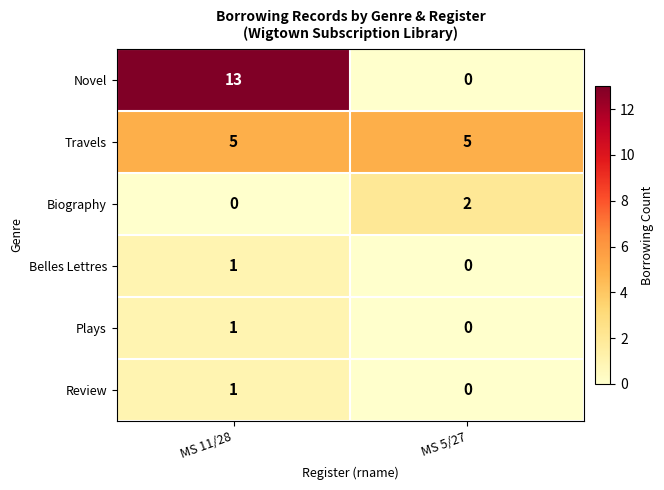

How many series are shown in this chart?

6